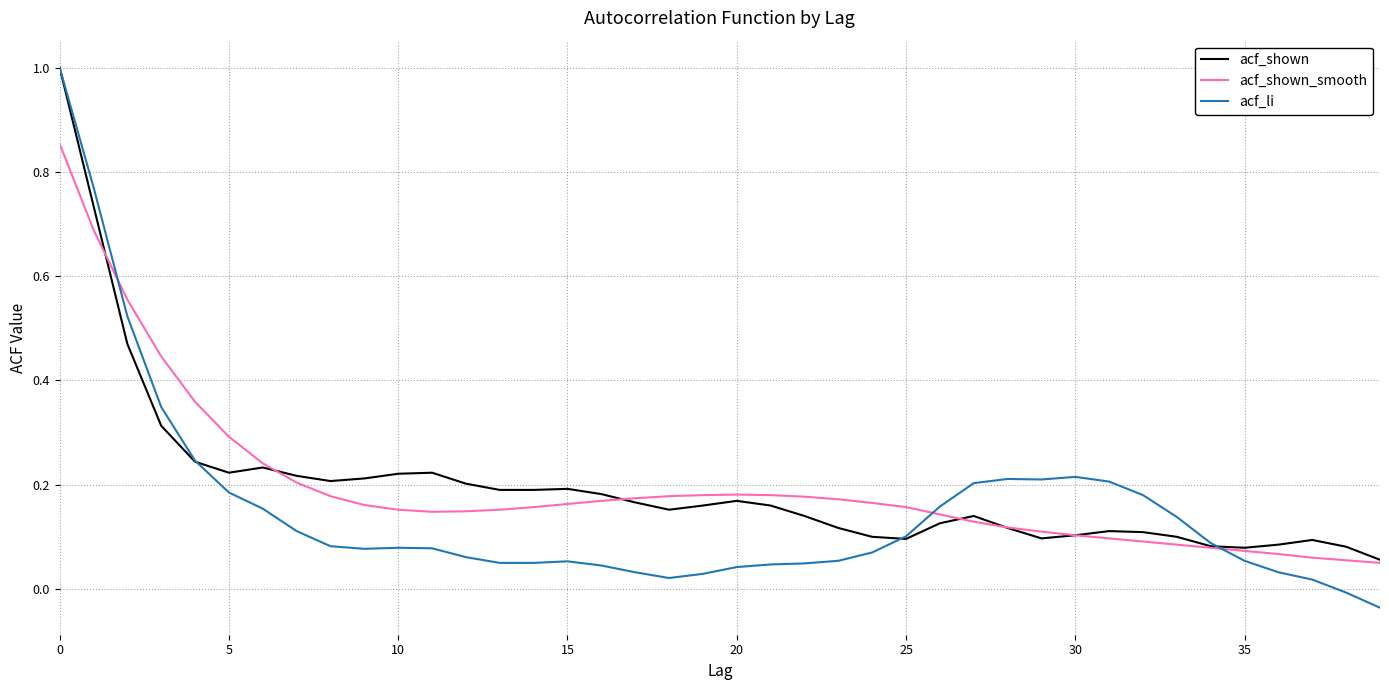

How many values in acf_li are below zero?

2